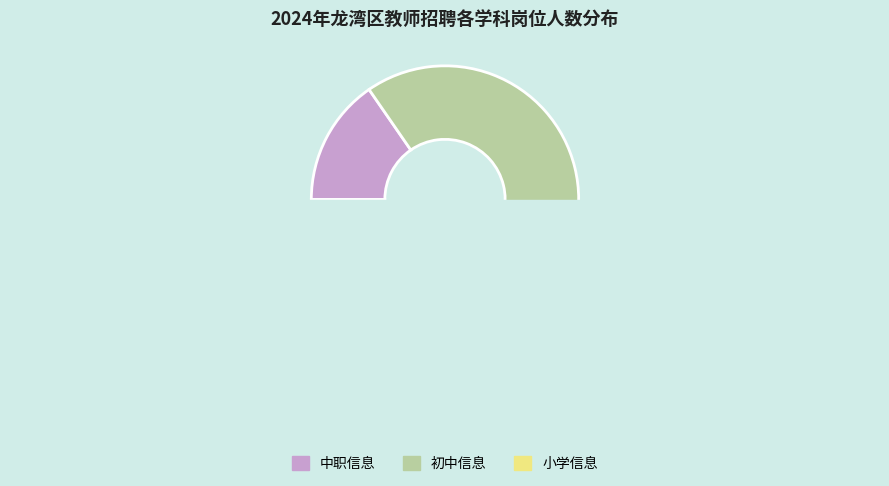

Which category has the biggest portion of the pie?

初中信息